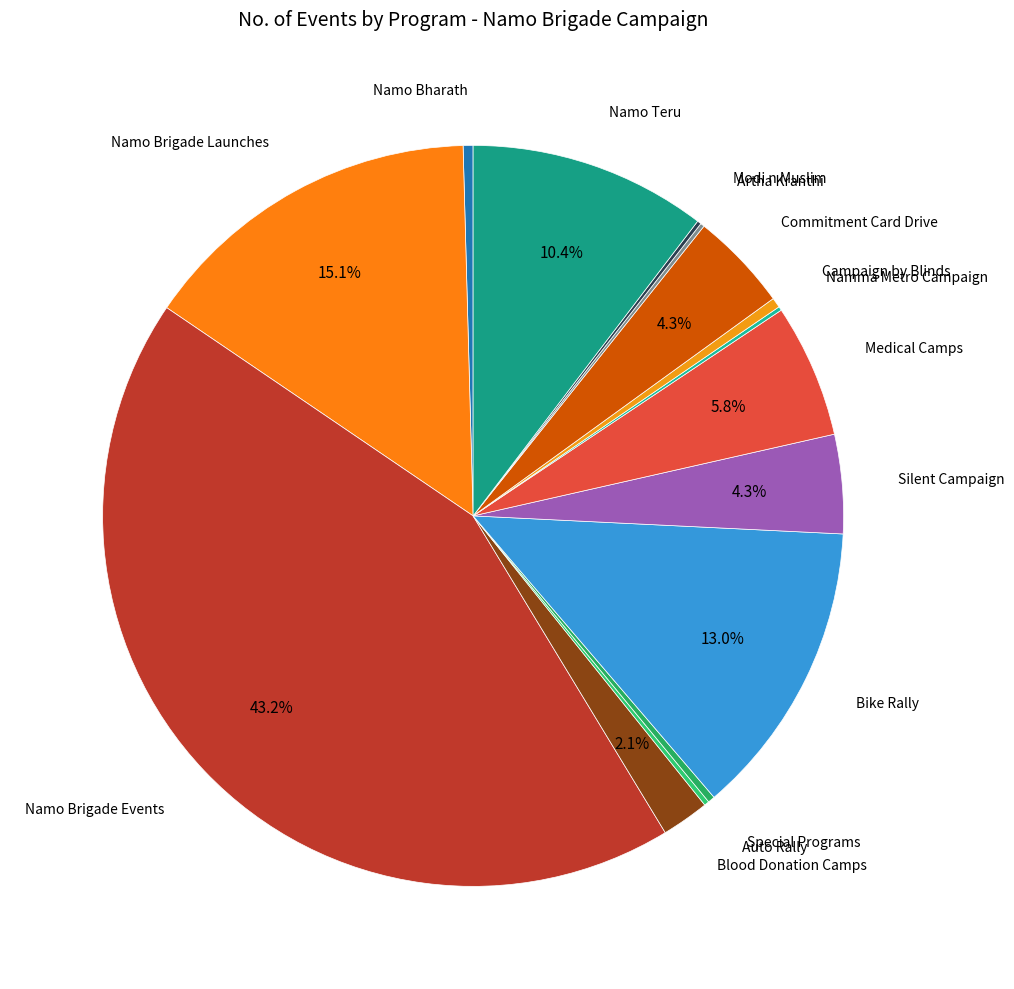

Does any single category account for the majority?

No